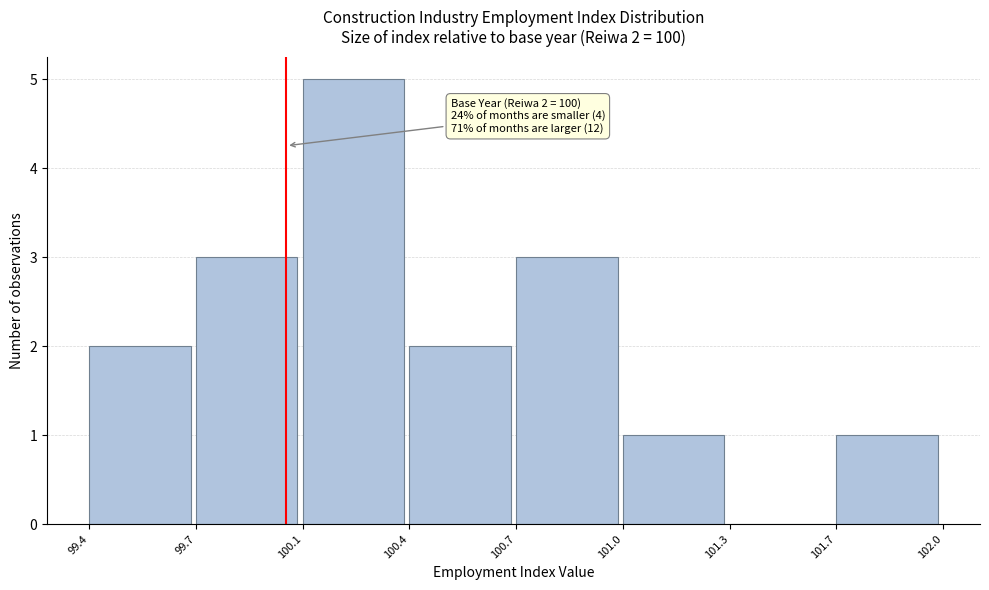

Reading right to left, extract all data points from this chart.

101.7=1	101.3=0	101.0=1	100.7=3	100.4=2	100.1=5	99.7=3	99.4=2